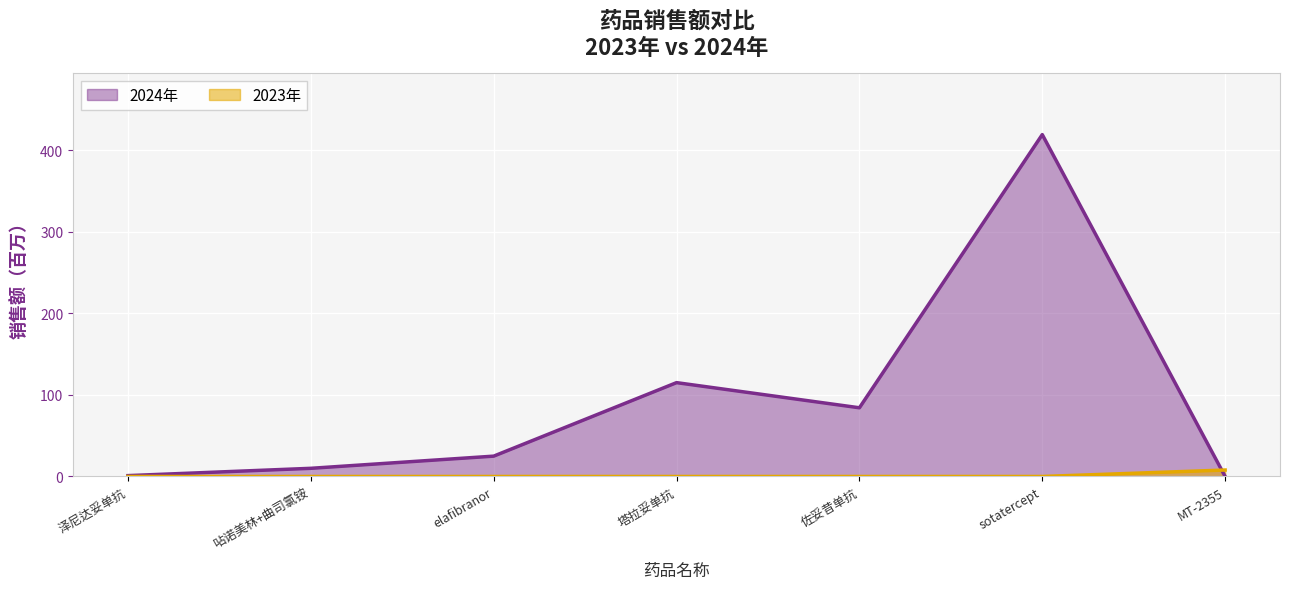

Which series changed the most between elafibranor and 佐妥昔单抗?

2024年